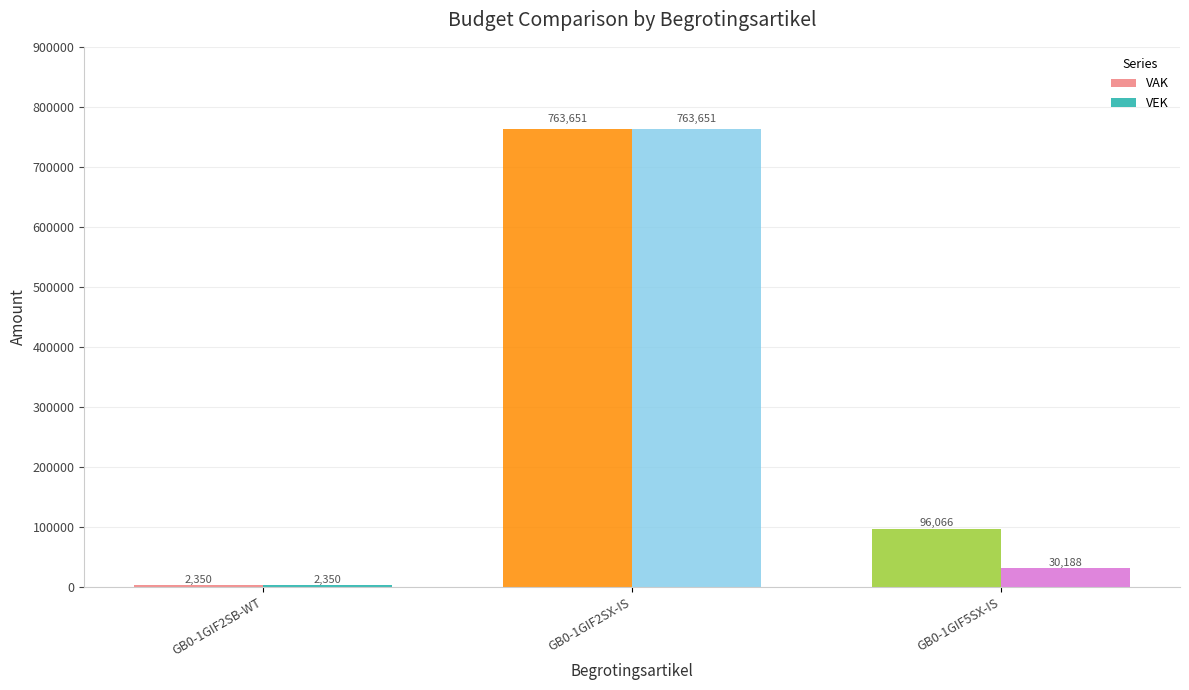

Count the VAK values in the range 2350 to 763651.

3